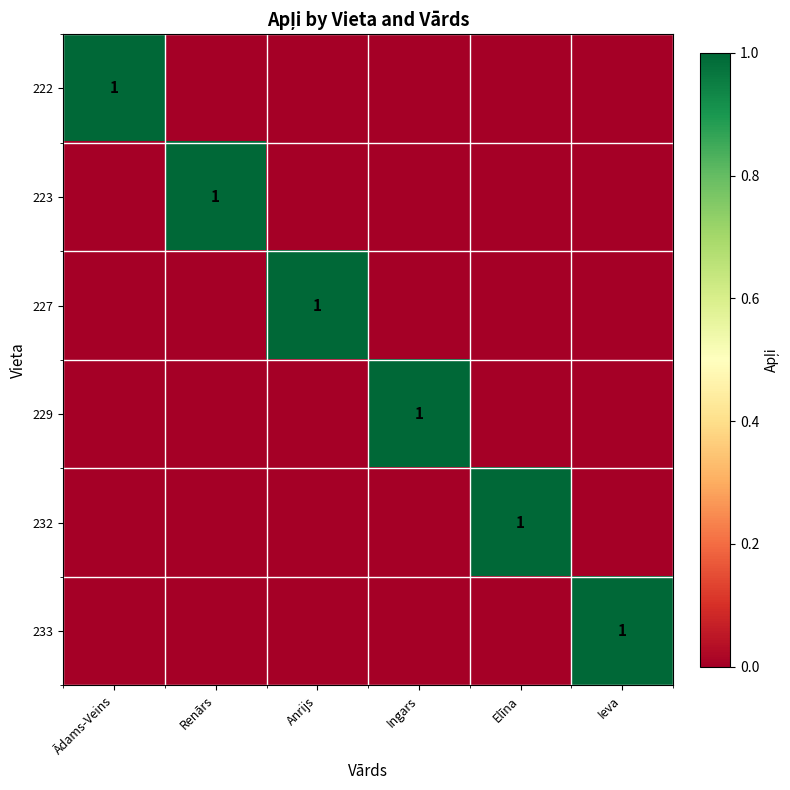

The 232 series shows 1 at Elīna. True or false?

True